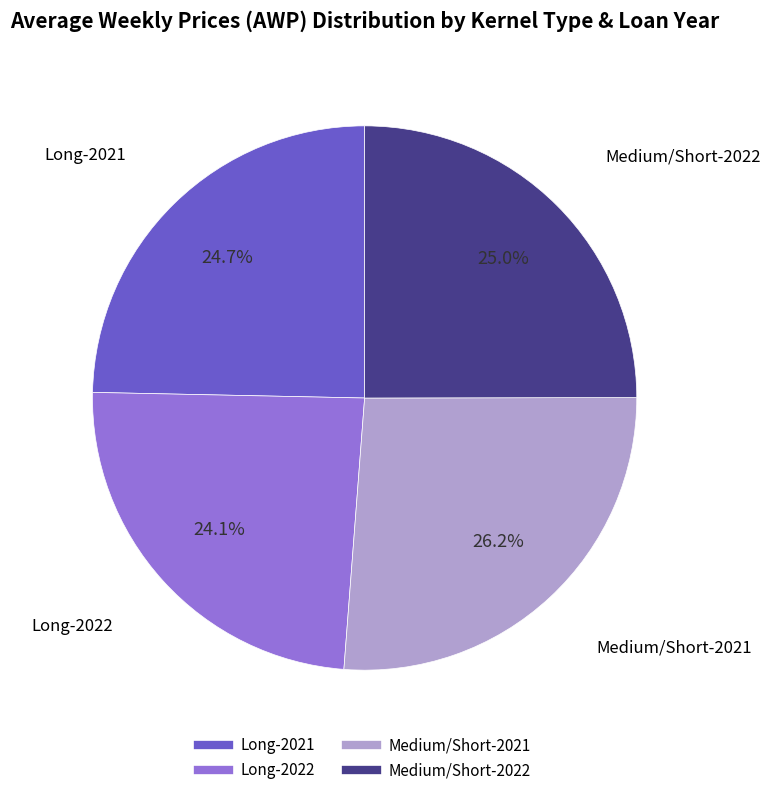

Is it true that Medium/Short-2022 is 25% of the pie?

True